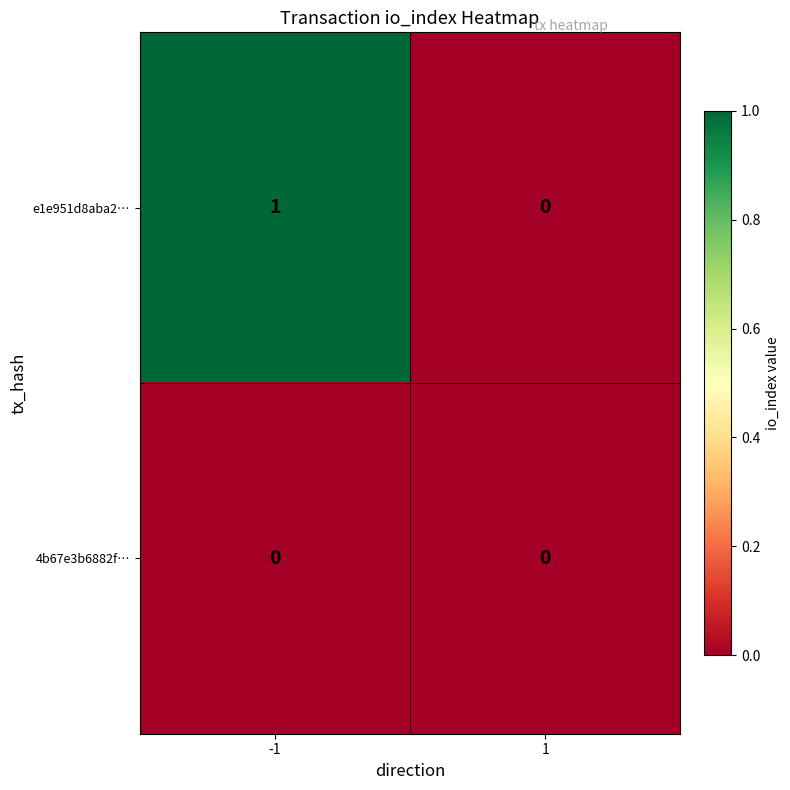

How many categories are shown in the chart?

2